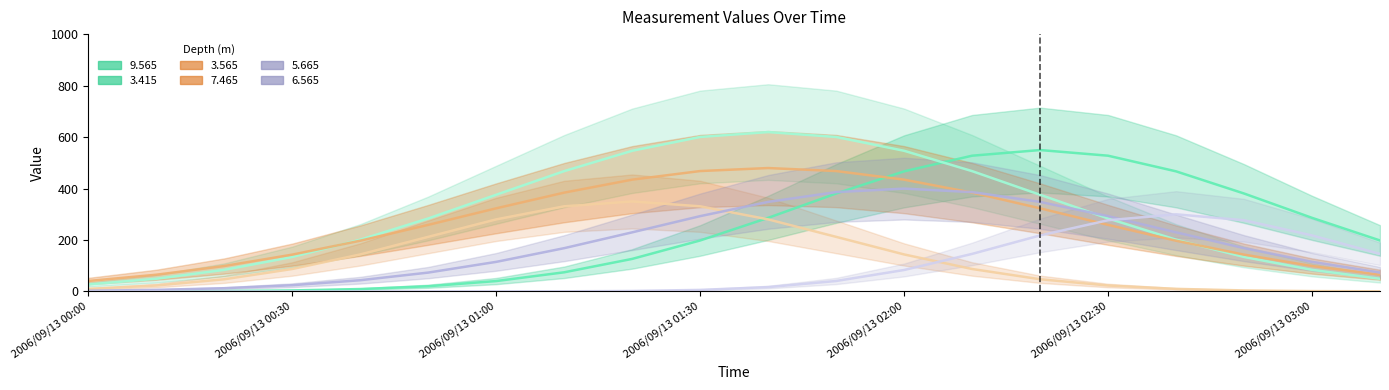

The value of 7.465 center at 7 is 330.8. True or false?

True